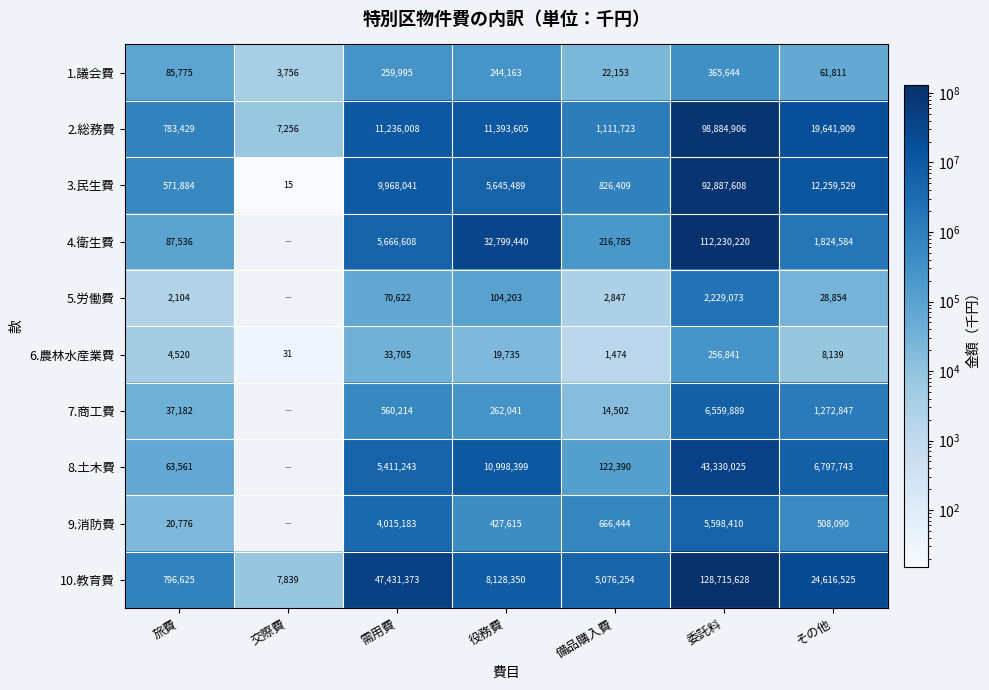

Between 交際費 and 需用費, which is larger?

需用費